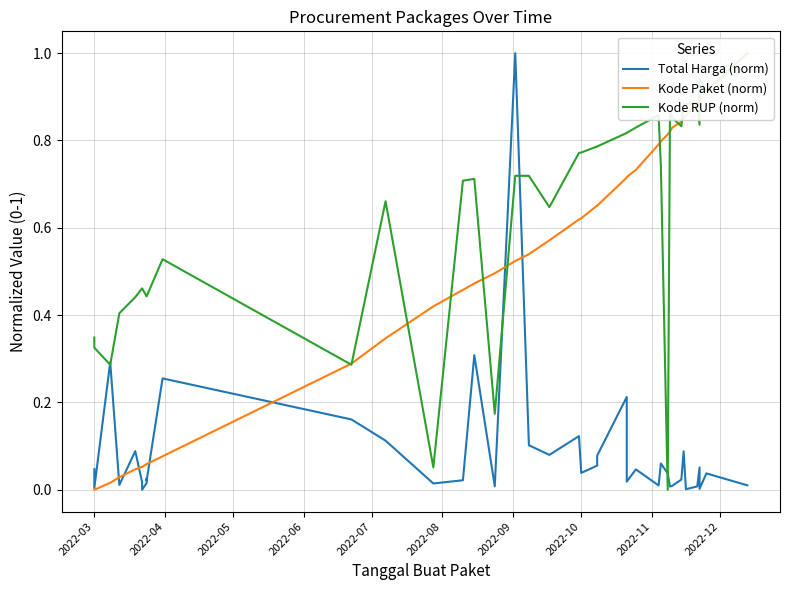

The Kode Paket (norm) series shows 0.1 at 2022-08. True or false?

False